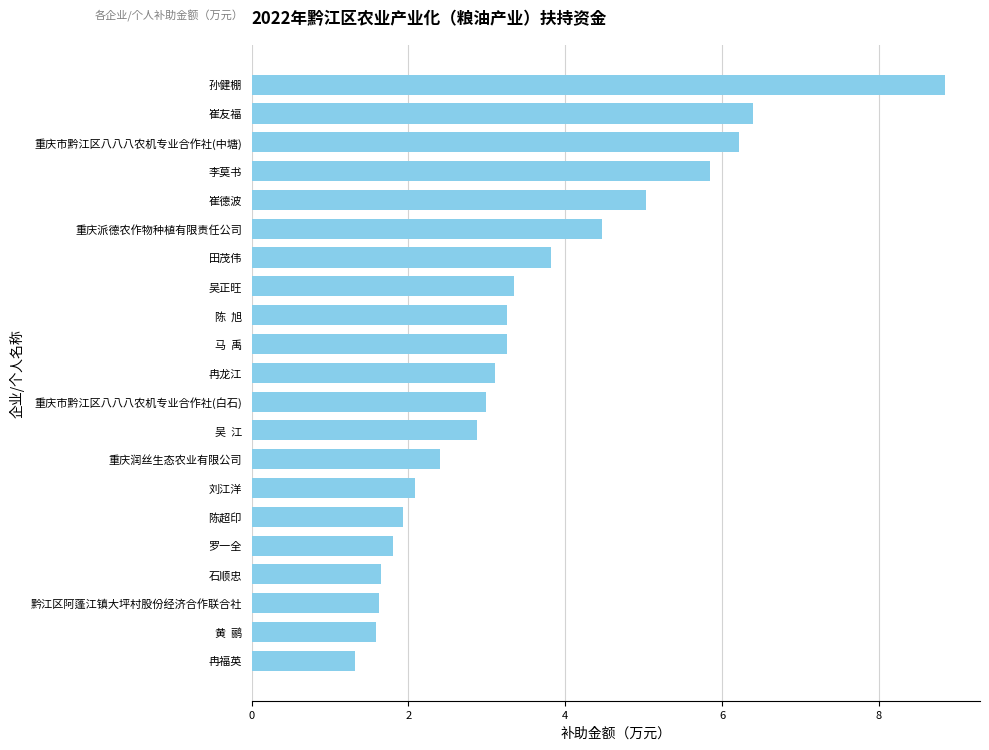

Is it true that the value at 陈  旭 is 3.3?

True